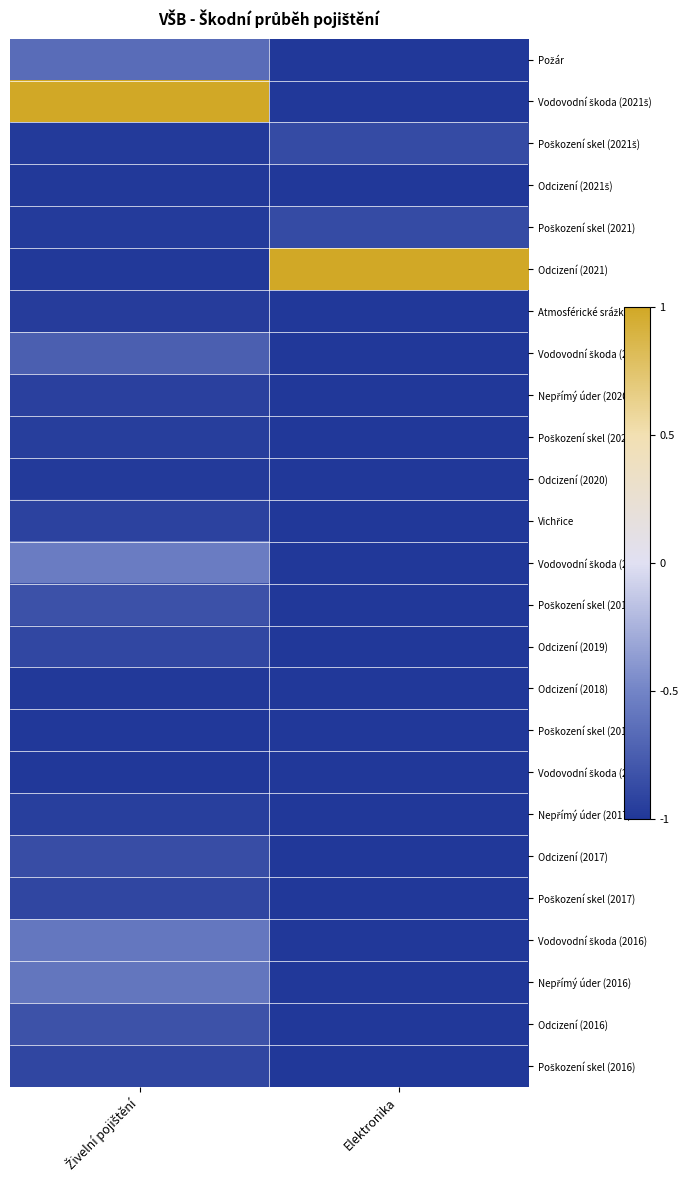

At which category is the sum across all series the highest?

Živelní pojištění